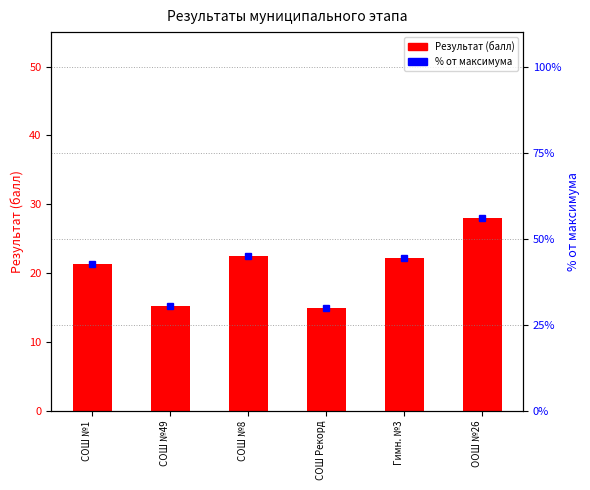

What is the minimum value shown in the chart?

15.0